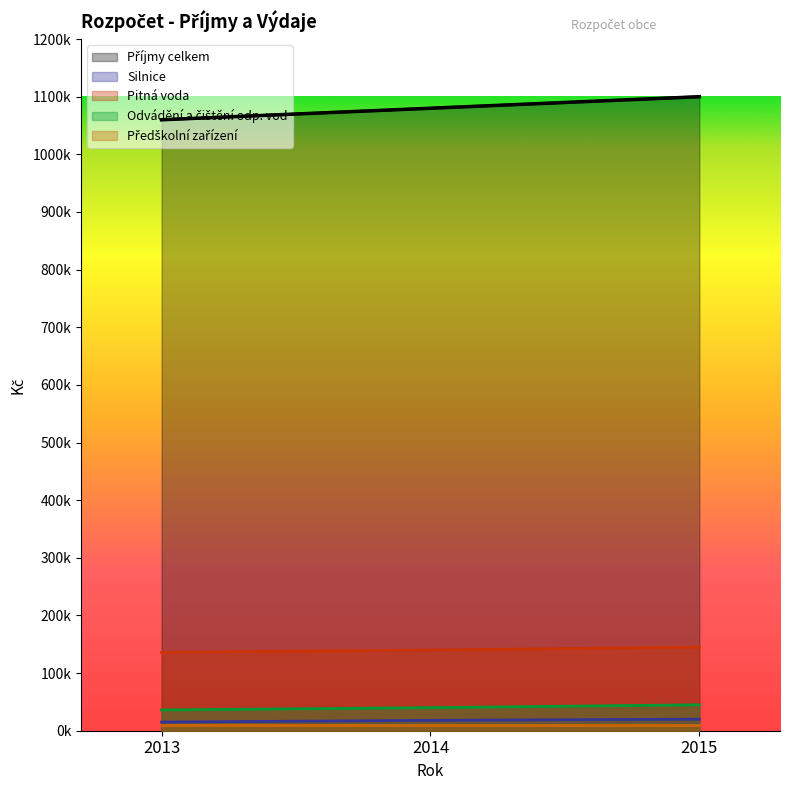

What is the difference between the highest and lowest values at 2013?

1045000